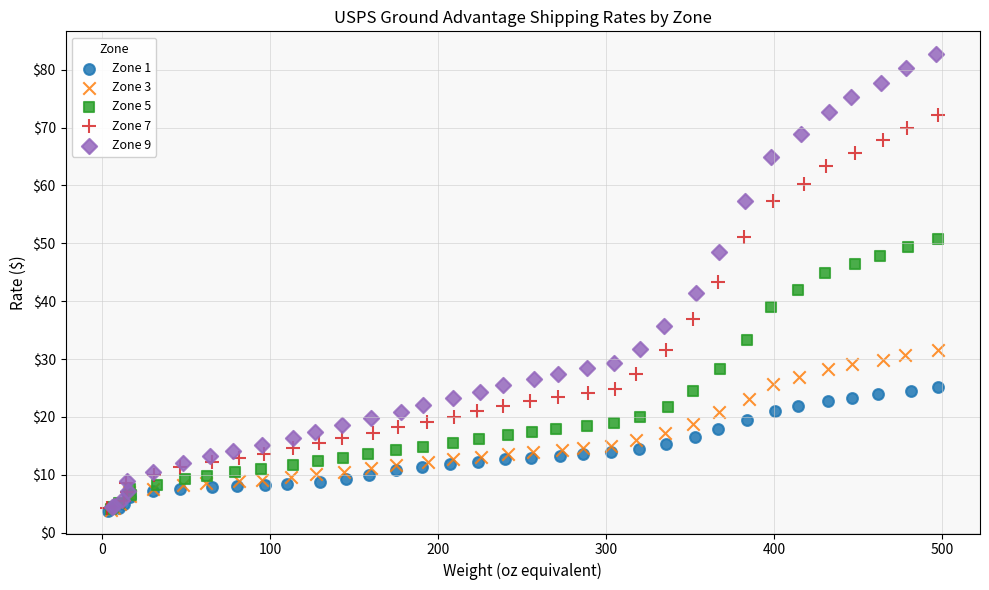

Which series reaches the maximum Y coordinate?

Zone 9